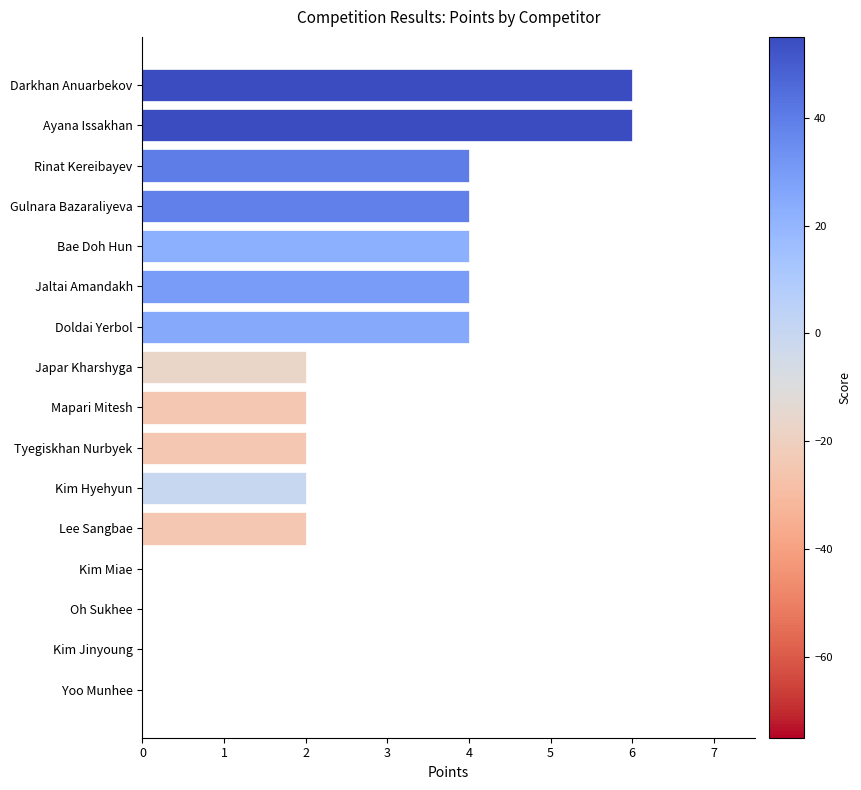

True or false: the data shows 2 at Mapari Mitesh.

True